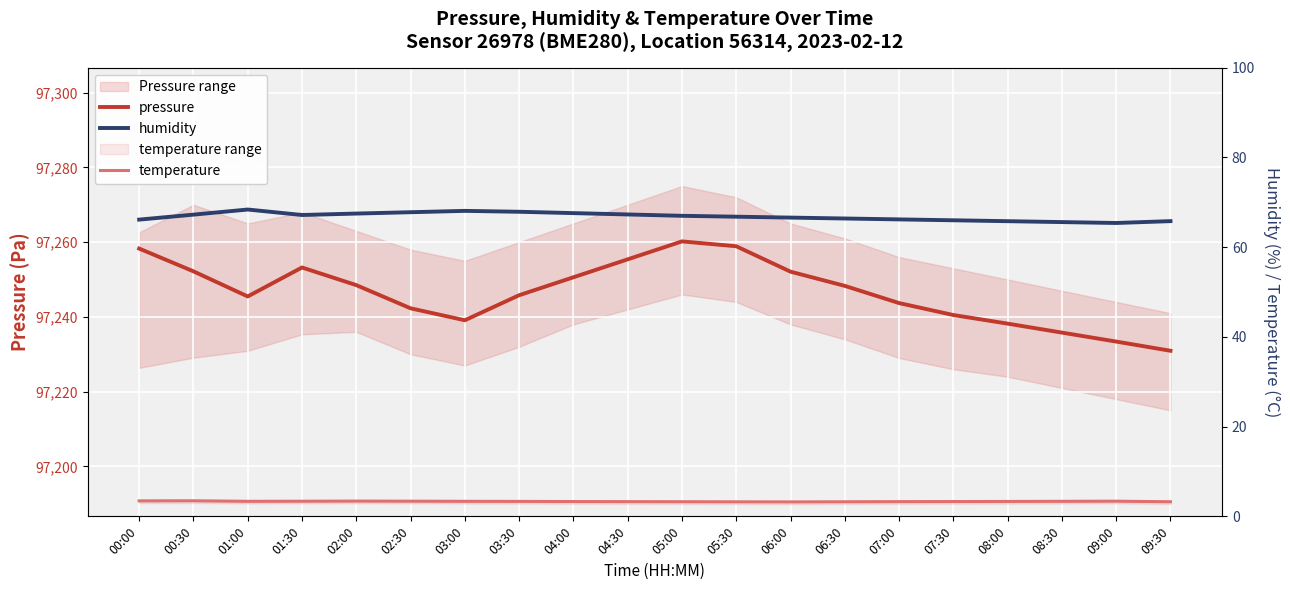

Reading left to right, extract all data points from this chart.

pressure: 97258.3	97252.2	97245.5	97253.2	97248.5	97242.3	97239.1	97245.8	97250.6	97255.4	97260.2	97258.9	97252.1	97248.3	97243.7	97240.5	97238.2	97235.8	97233.4	97230.9
humidity: 66.2	67.3	68.4	67.2	67.5	67.8	68.1	67.9	67.6	67.3	67.0	66.8	66.6	66.4	66.2	66.0	65.8	65.6	65.4	65.8
temperature: 3.5	3.5	3.4	3.4	3.4	3.4	3.4	3.3	3.3	3.3	3.3	3.2	3.2	3.2	3.3	3.3	3.3	3.4	3.4	3.2